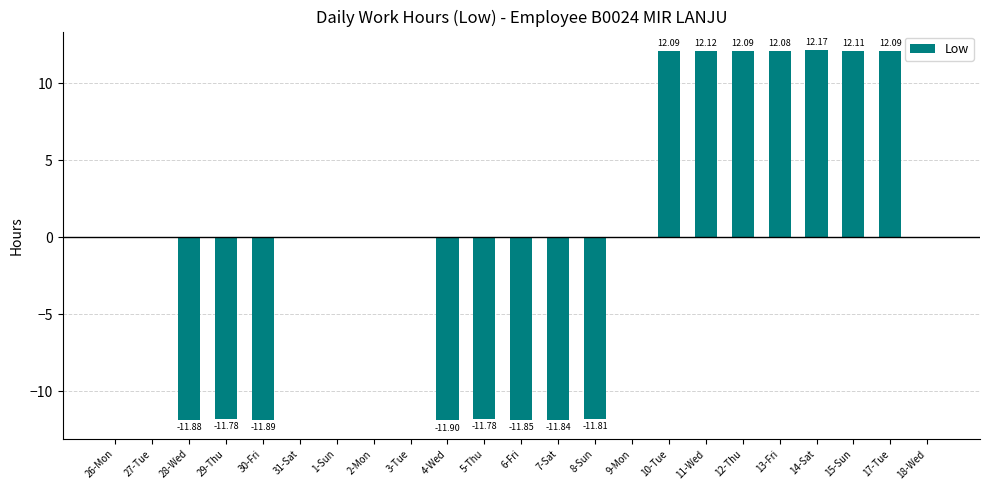

Count the number of data series in this chart.

1